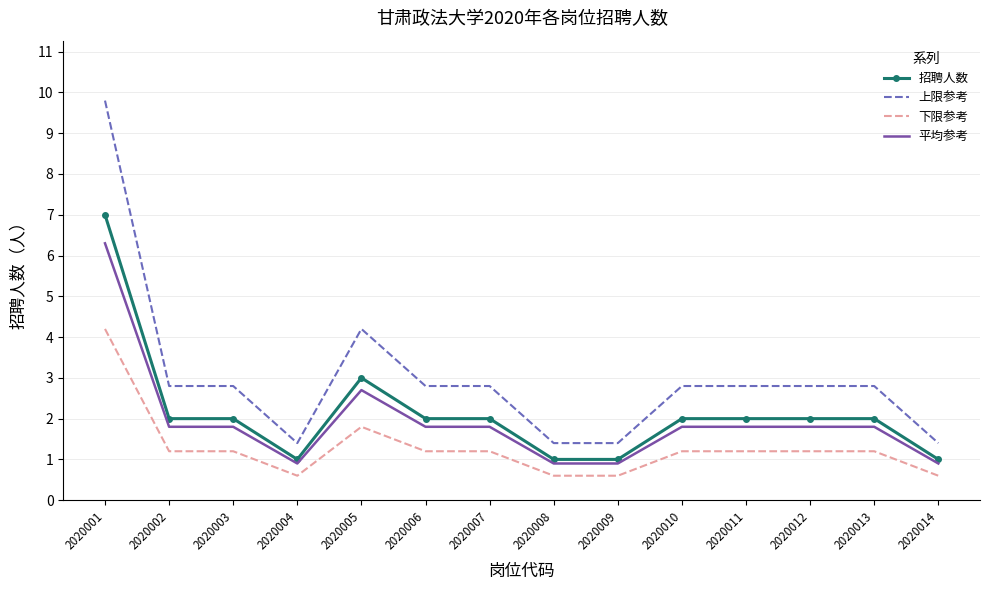

Which series has the largest total across all categories?

上限参考